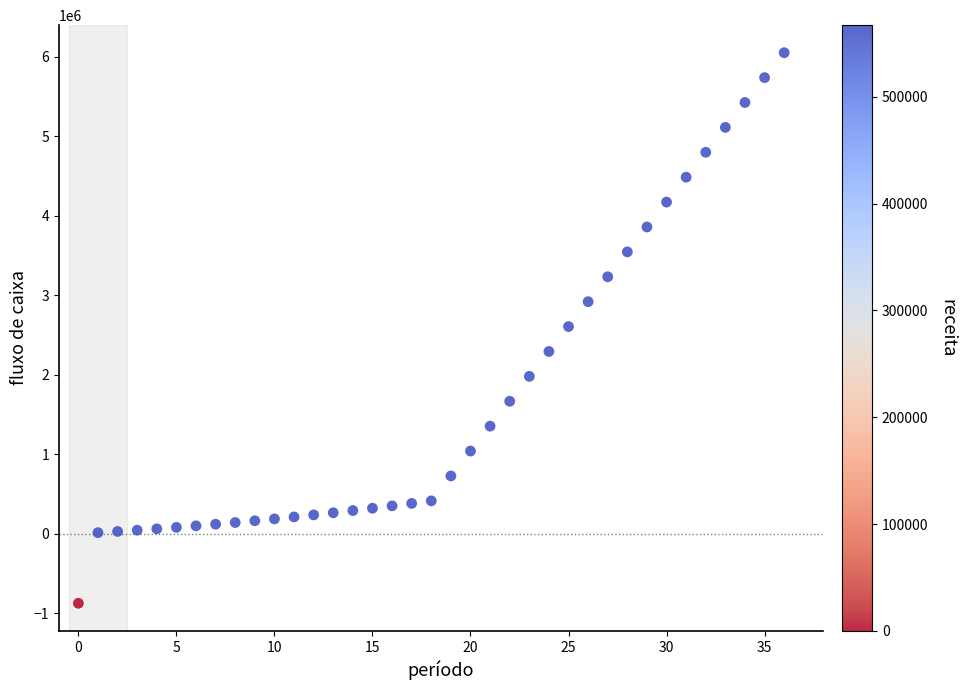

What is the range of Y values (max minus min)?

6925994.3